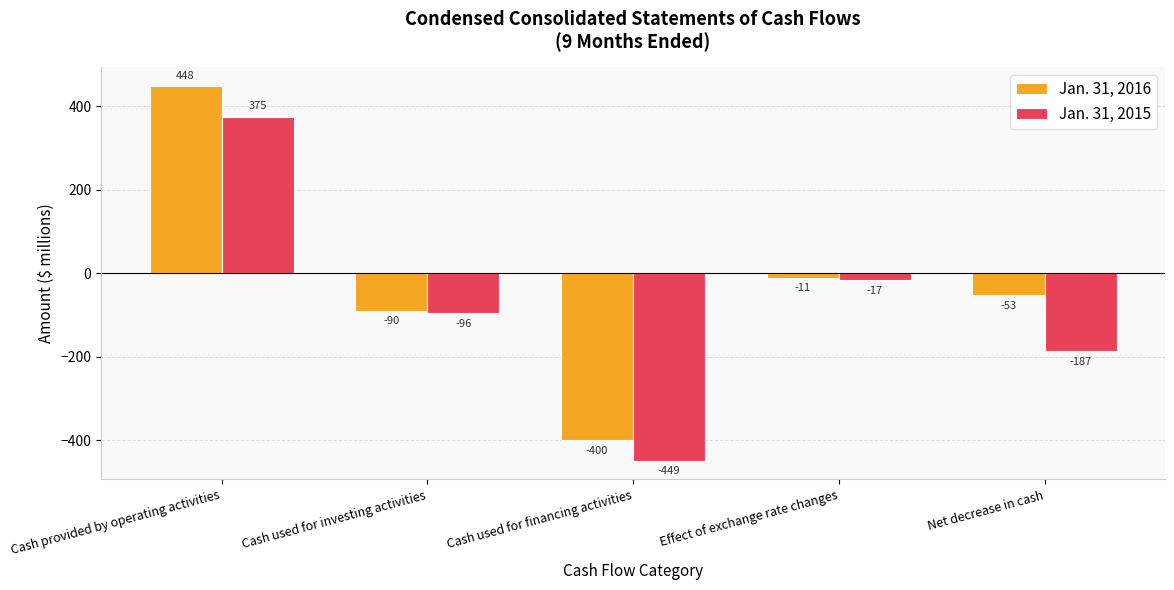

What is the minimum value shown in the chart?

-449